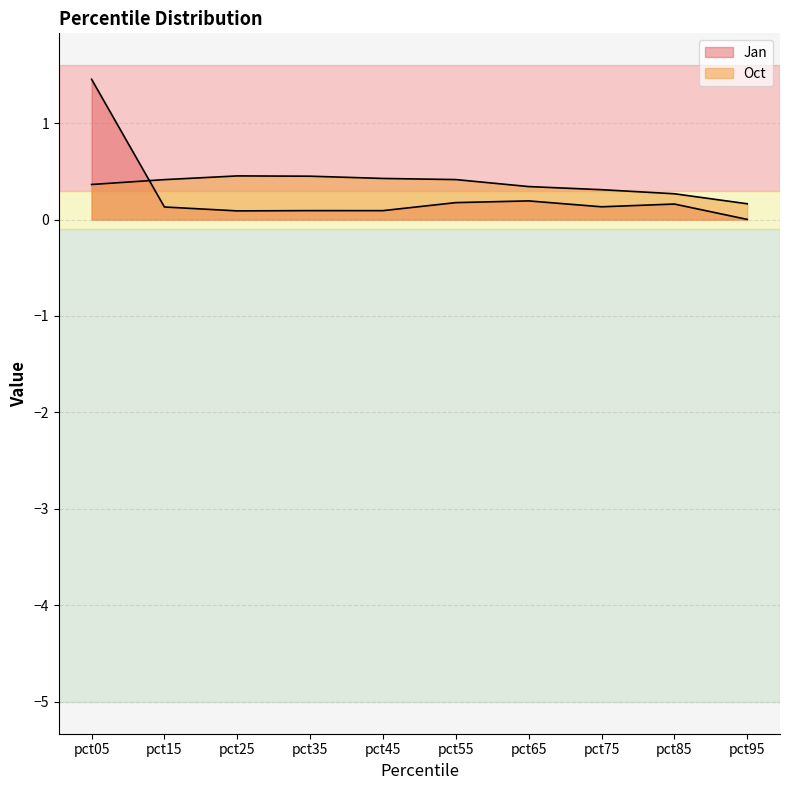

At which category is the sum across all series the highest?

pct05